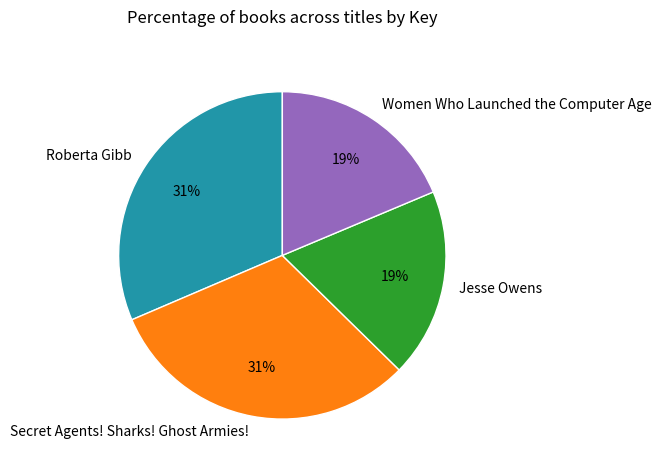

Is the sum of Secret Agents! Sharks! Ghost Armies! and Roberta Gibb greater than half?

Yes